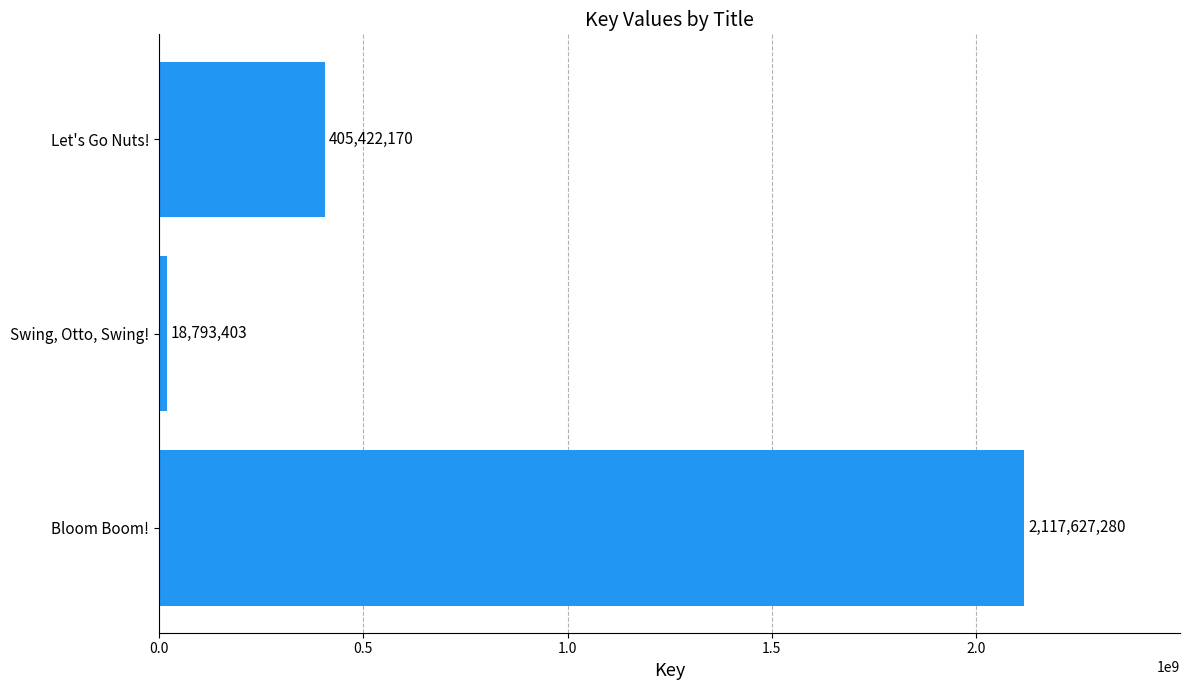

True or false: the data shows 2117627280 at Bloom Boom!.

True